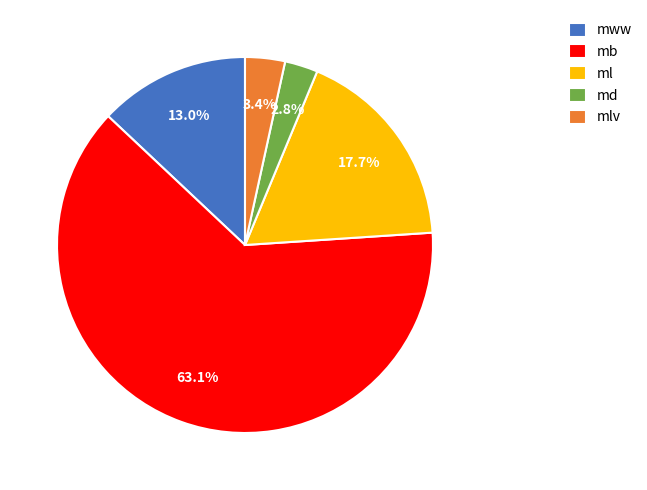

Which category has the biggest portion of the pie?

mb